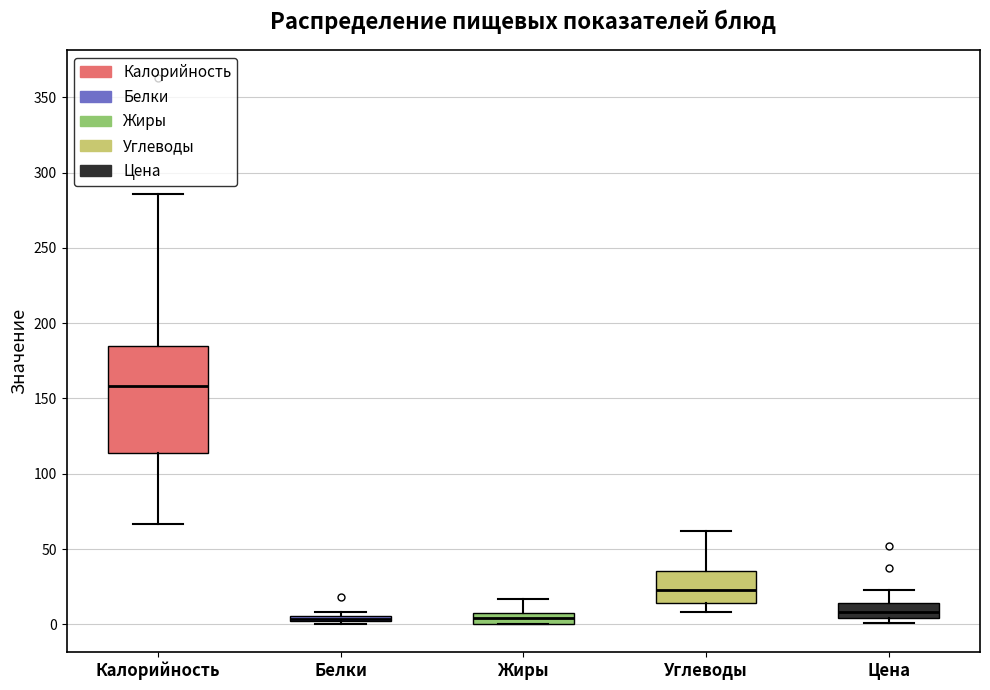

Which box is the tallest, from its lower edge to its upper edge?

Калорийность